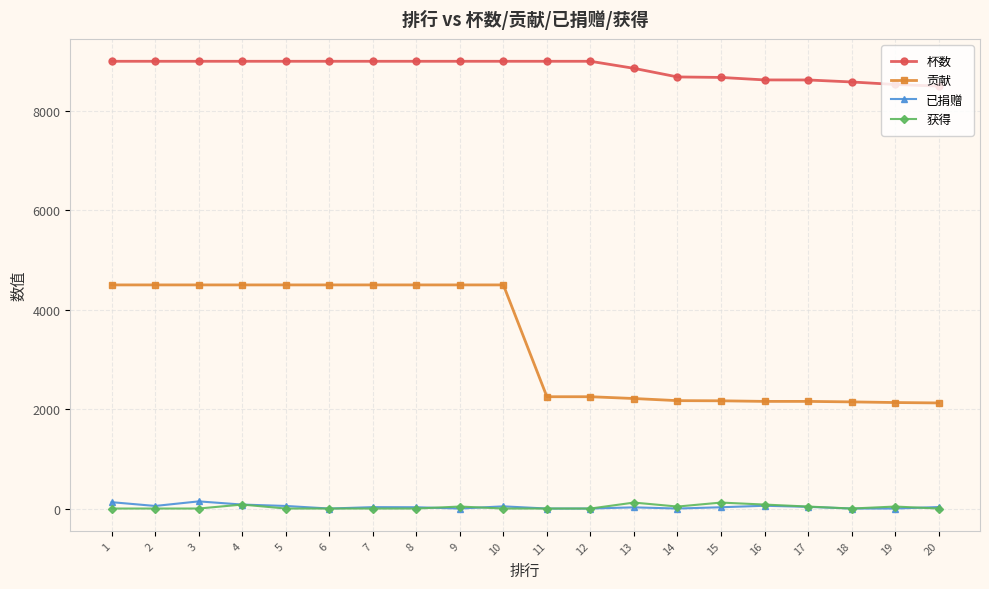

What is the maximum value for 杯数?

9000